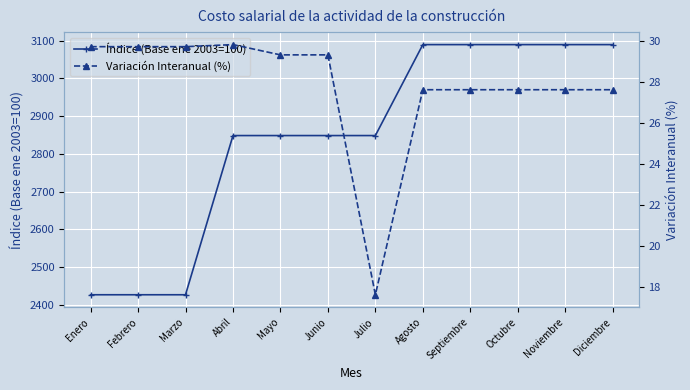

Count the number of categories in the chart.

12